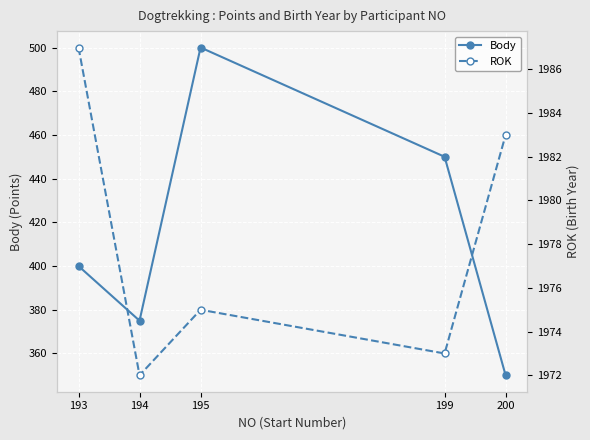

Is it true that ROK equals 1987 at 193?

True